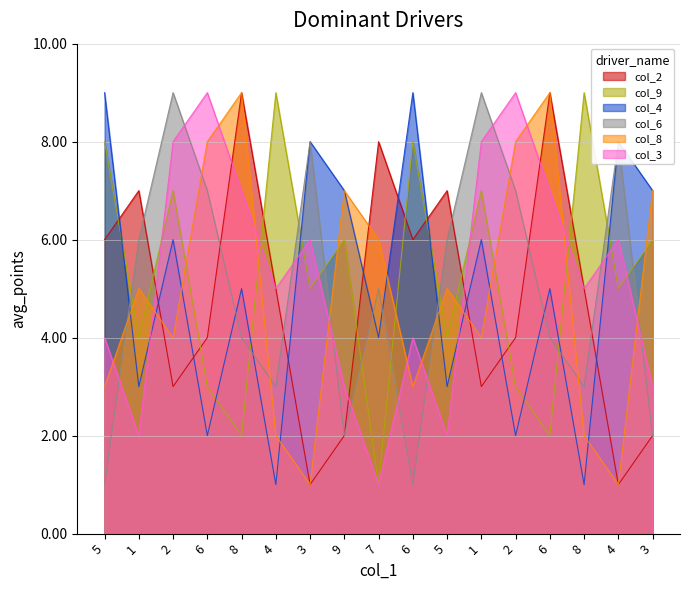

Read the col_3 value at 9.

3